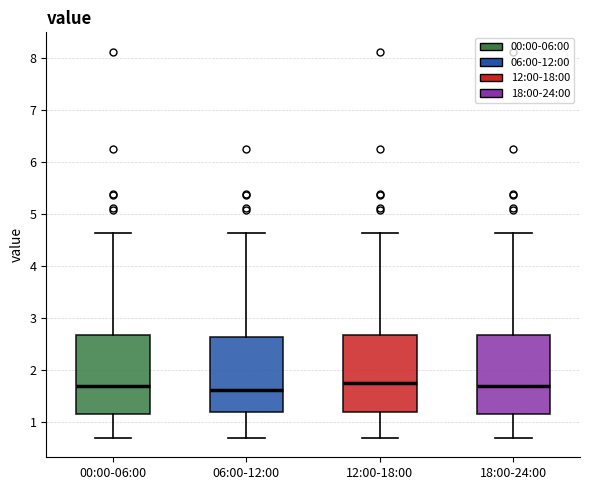

Reading left to right, transcribe this box plot: for each box, give where its median line is, the range the box spans, and where its two whiskers end, as read against the y-axis. The values are not printed on the chart, so give them approximately, as read against the axis.

00:00-06:00: median 1.7, box 1.2 to 2.7, whiskers 0.7 to 4.7
06:00-12:00: median 1.6, box 1.2 to 2.7, whiskers 0.7 to 4.7
12:00-18:00: median 1.8, box 1.2 to 2.7, whiskers 0.7 to 4.7
18:00-24:00: median 1.7, box 1.2 to 2.7, whiskers 0.7 to 4.7